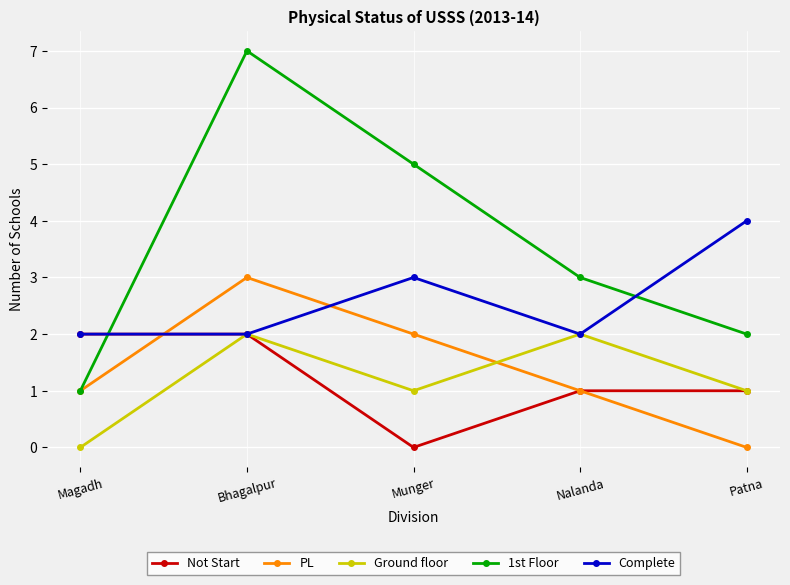

What is the label of the 4th point from the left?

Nalanda